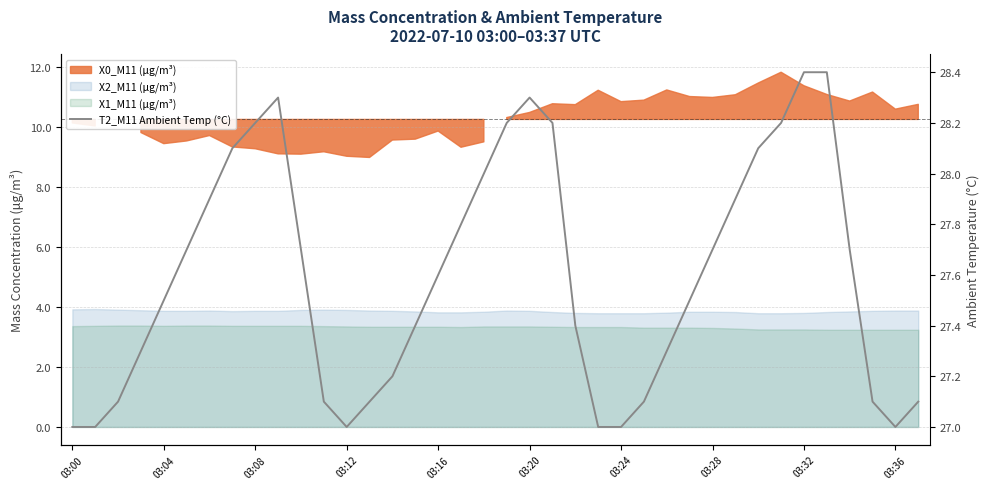

Where is the data nearest to the value 27?

03:00